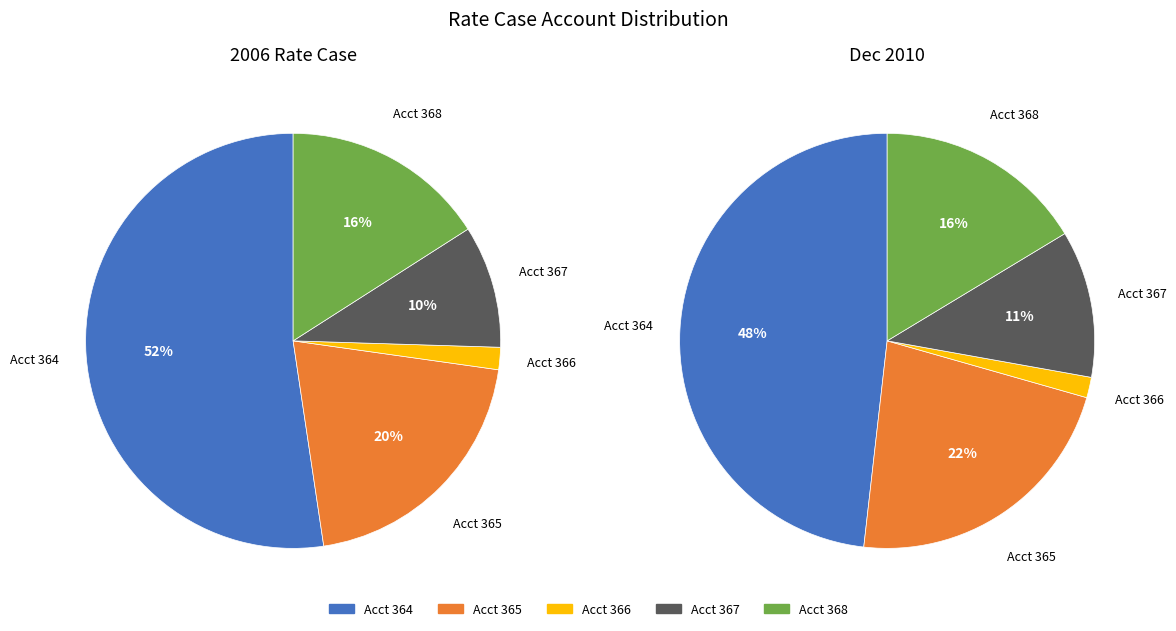

Does Account 366-Cust (2006) account for over 50% of the chart?

No